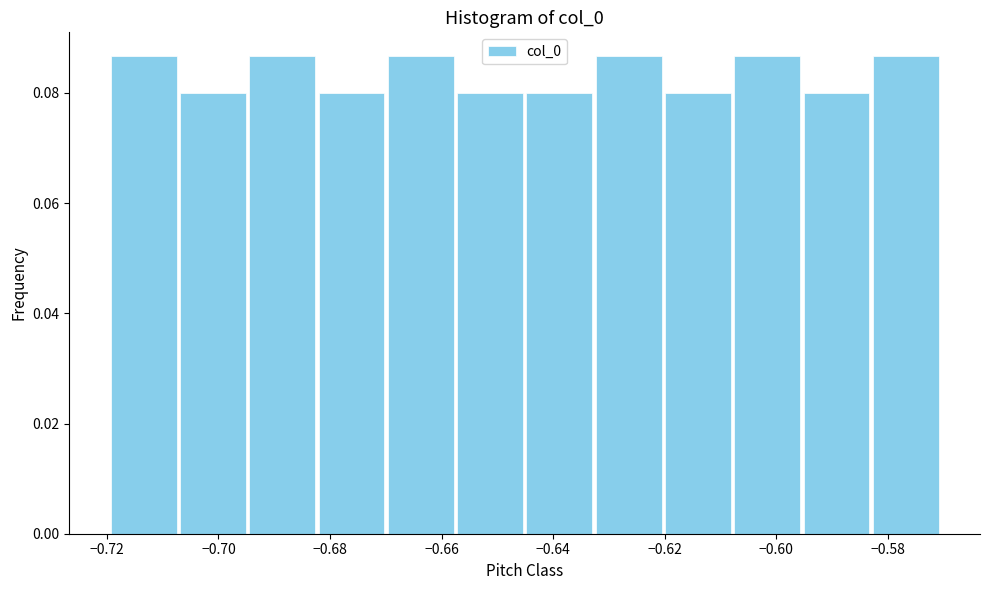

What is the height of the bar covering -0.658 to -0.646 on the x-axis? Neither the bar edges nor the heights are printed on the chart, so give them approximately, as read against the axes.

0.080